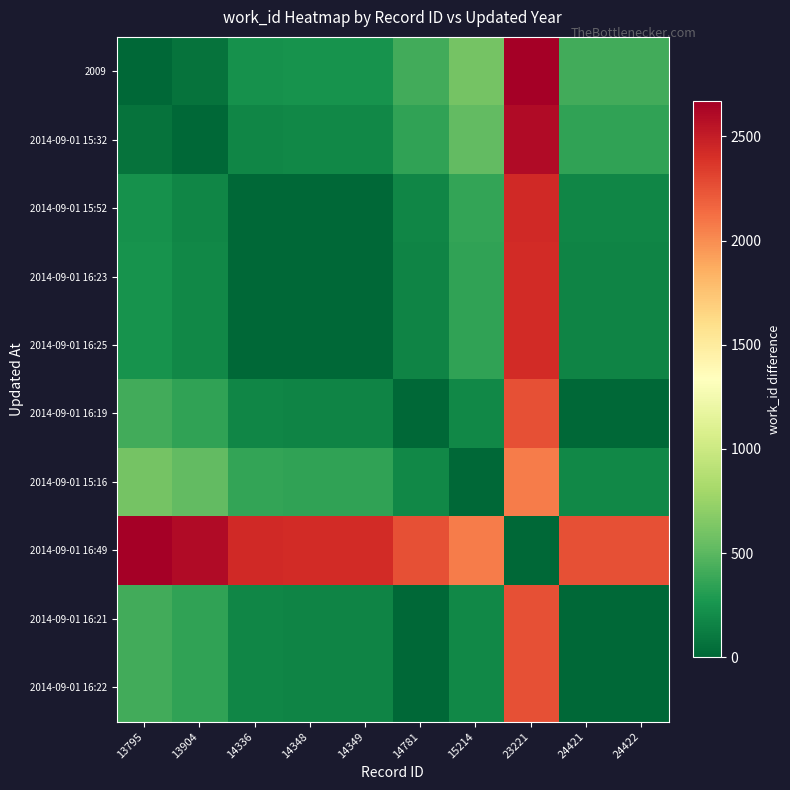

Which category has the highest value across all series?

23221